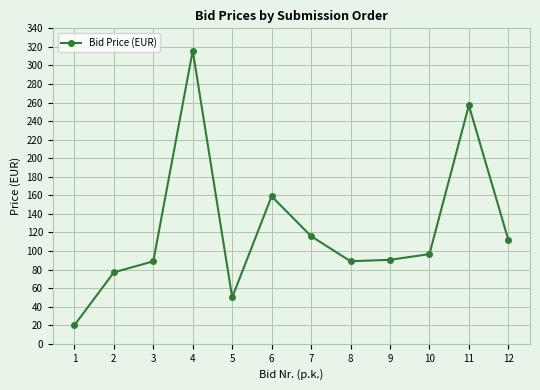

How many interior local valleys (lower than both neighbors) does the data have?

2